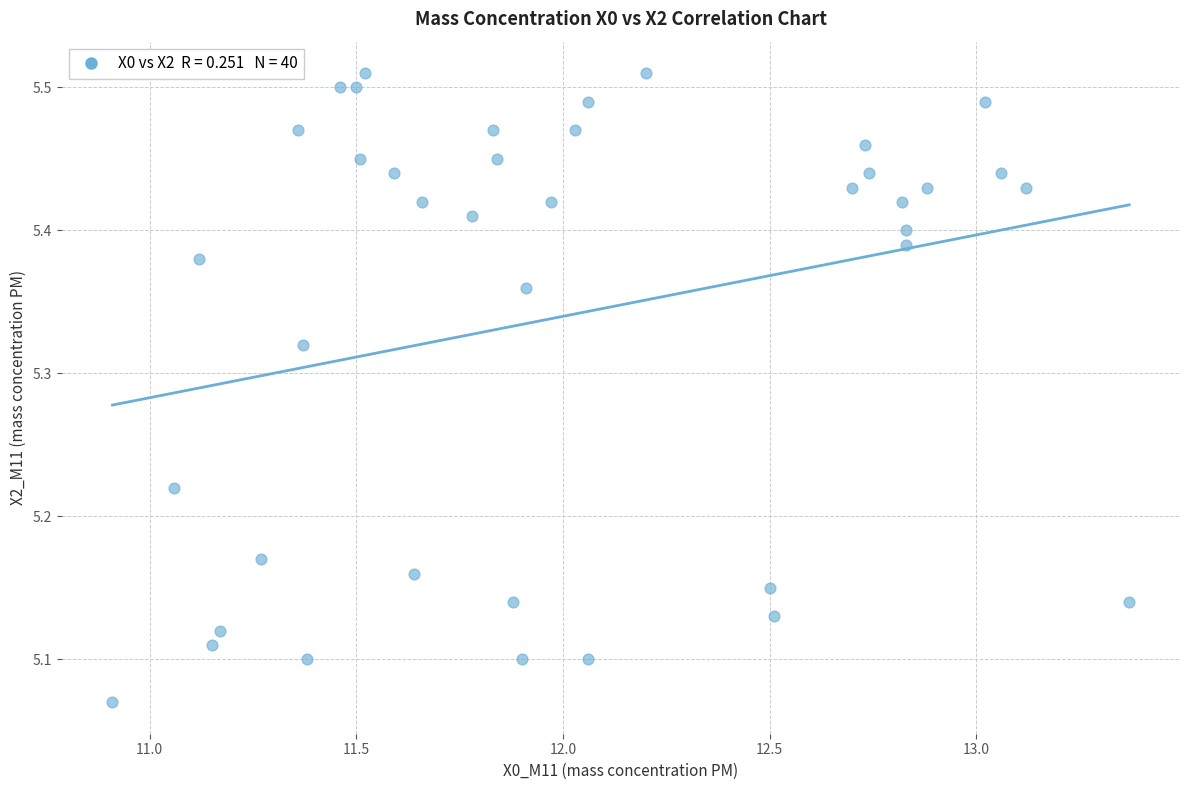

What is the range of Y values (max minus min)?

0.4